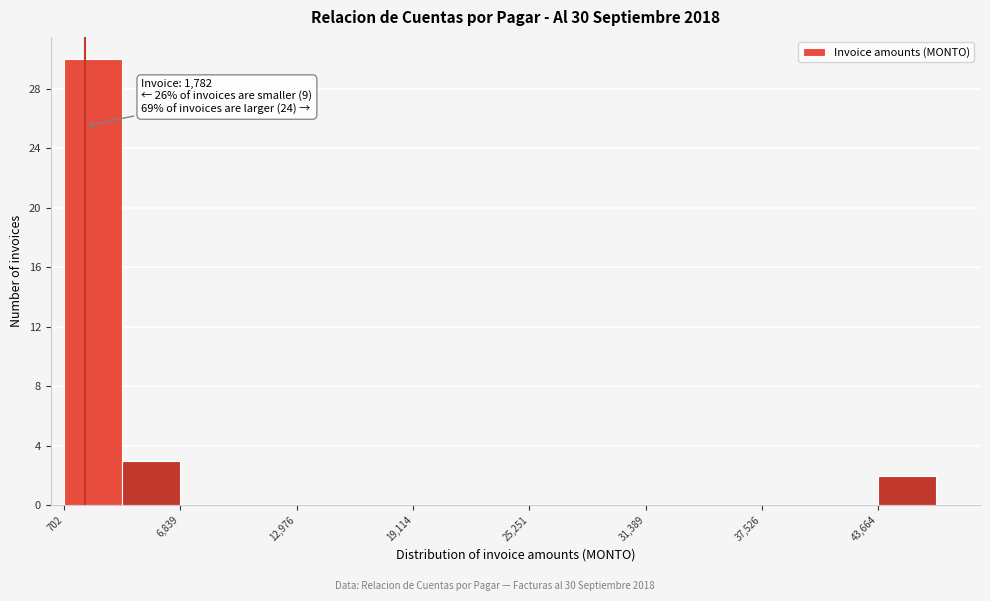

Read against the x-axis, roughly where is the centre of the tallest bar?

2000